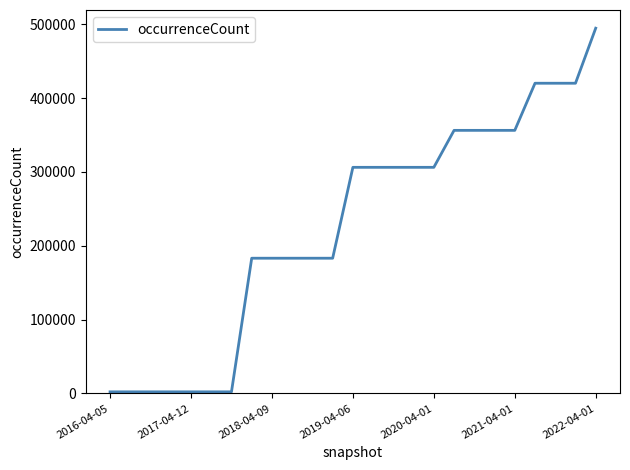

What is the difference between the maximum and minimum values?

492379